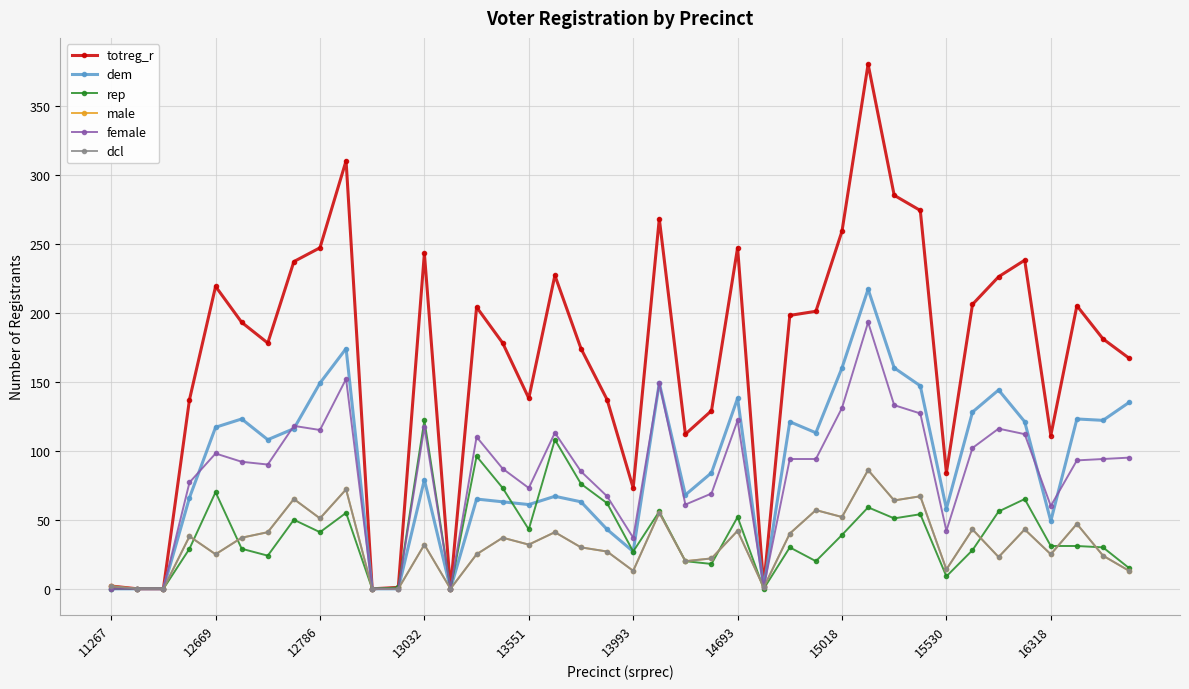

At how many categories does at least one series exceed 85?

31